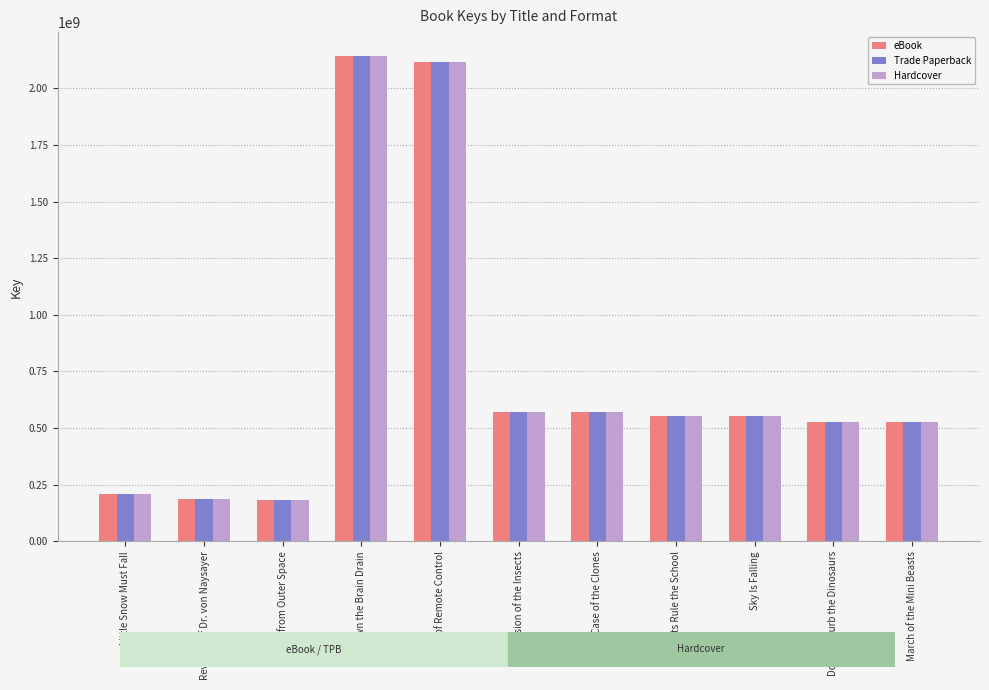

What position from the right is Little Snow Must Fall?

11